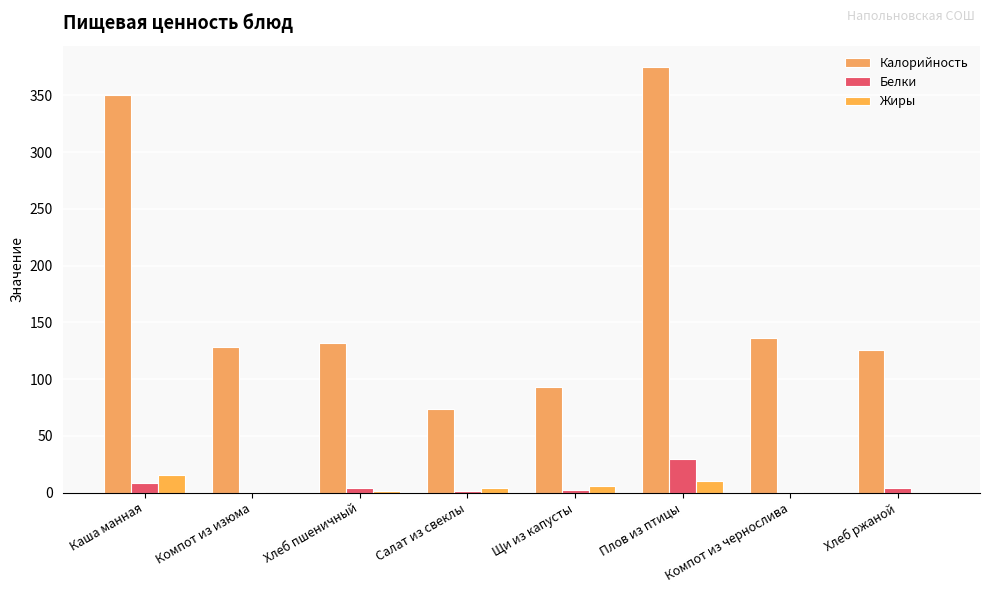

Rank the series by their maximum value, from lowest to highest.

Жиры, Белки, Калорийность